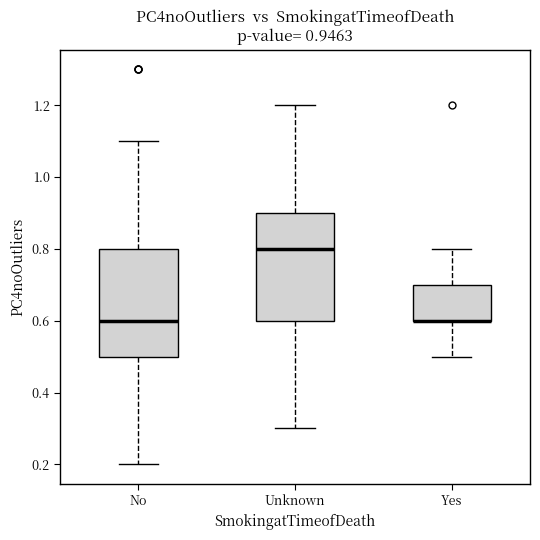

Reading left to right, transcribe this box plot: for each box, give where its median line is, the range the box spans, and where its two whiskers end, as read against the y-axis. The values are not printed on the chart, so give them approximately, as read against the axis.

No: median 0.6, box 0.5 to 0.8, whiskers 0.2 to 1.1
Unknown: median 0.8, box 0.6 to 0.9, whiskers 0.3 to 1.2
Yes: median 0.6 (drawn on the box's lower edge), box 0.6 to 0.7, whiskers 0.5 to 0.8